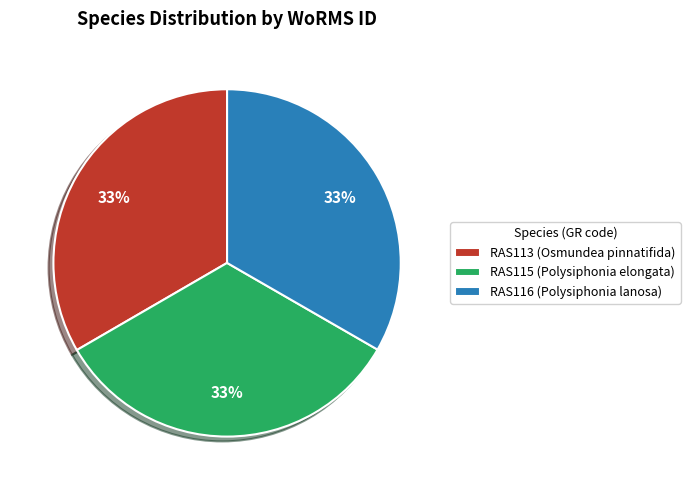

Does any single category account for the majority?

No